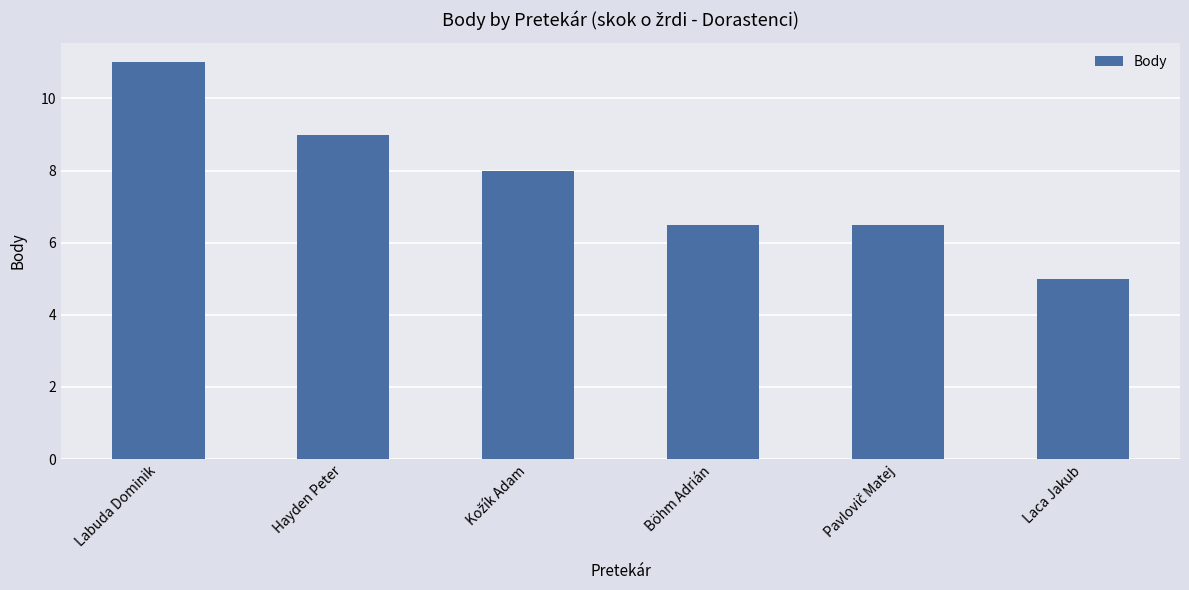

What is the change in value from Labuda Dominik to Böhm Adrián?

-4.5